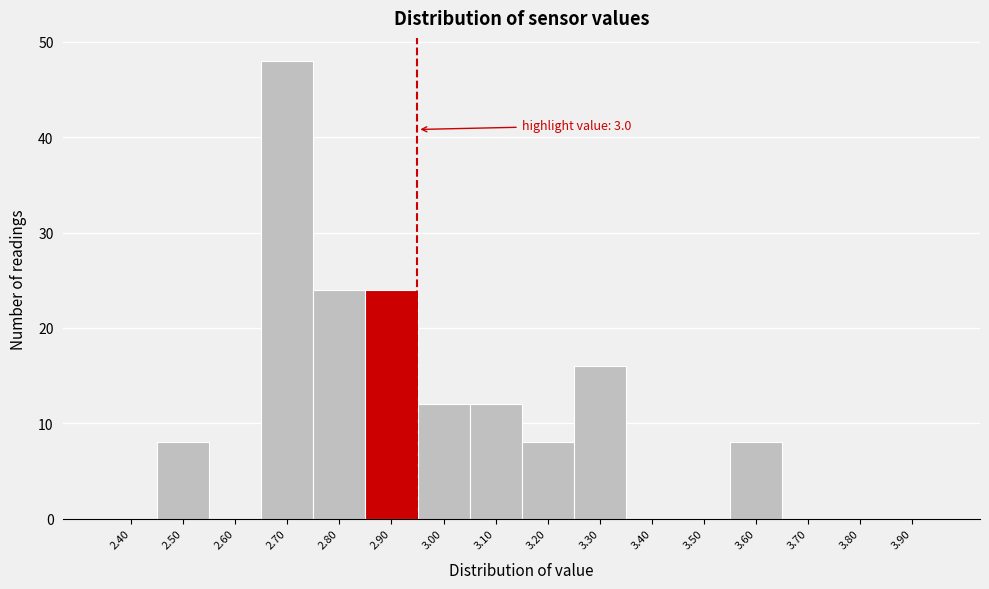

Reading right to left, list all the values displayed in this chart.

3.90=0	3.80=0	3.70=0	3.60=8	3.50=0	3.40=0	3.30=16	3.20=8	3.10=12	3.00=12	2.90=24	2.80=24	2.70=48	2.60=0	2.50=8	2.40=0